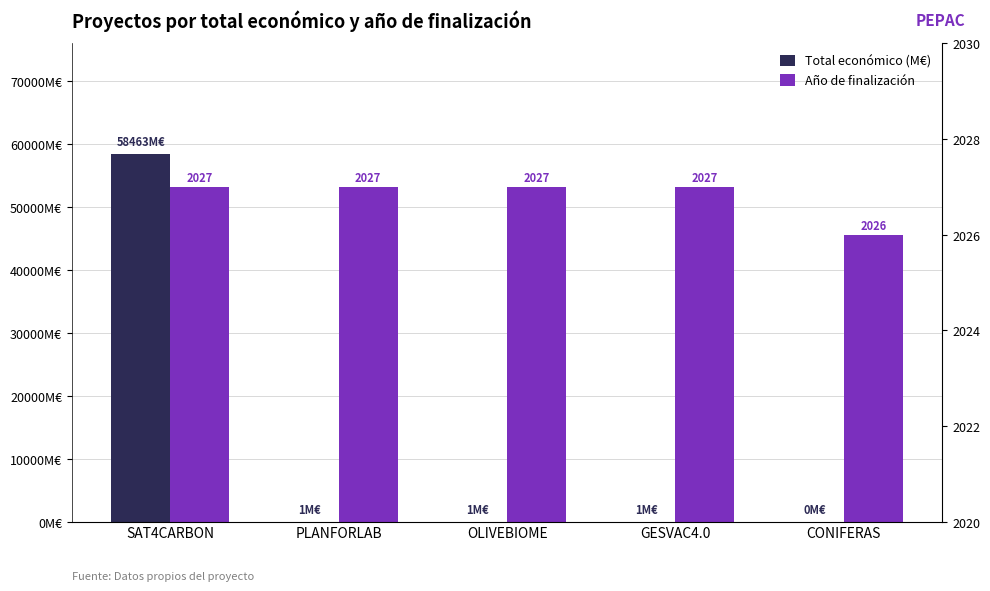

At which label does Año de finalización reach its peak?

SAT4CARBON